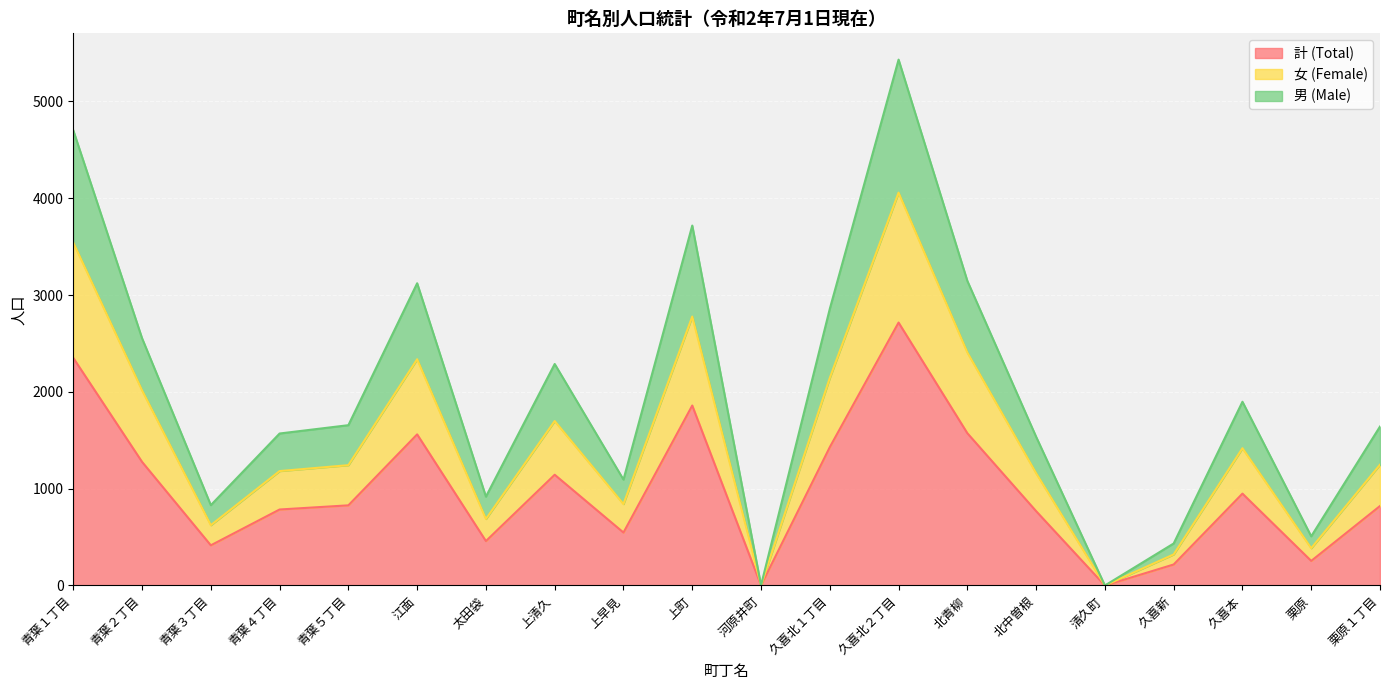

True or false: 男 (Male) has a value of 1656 at 青葉５丁目.

True